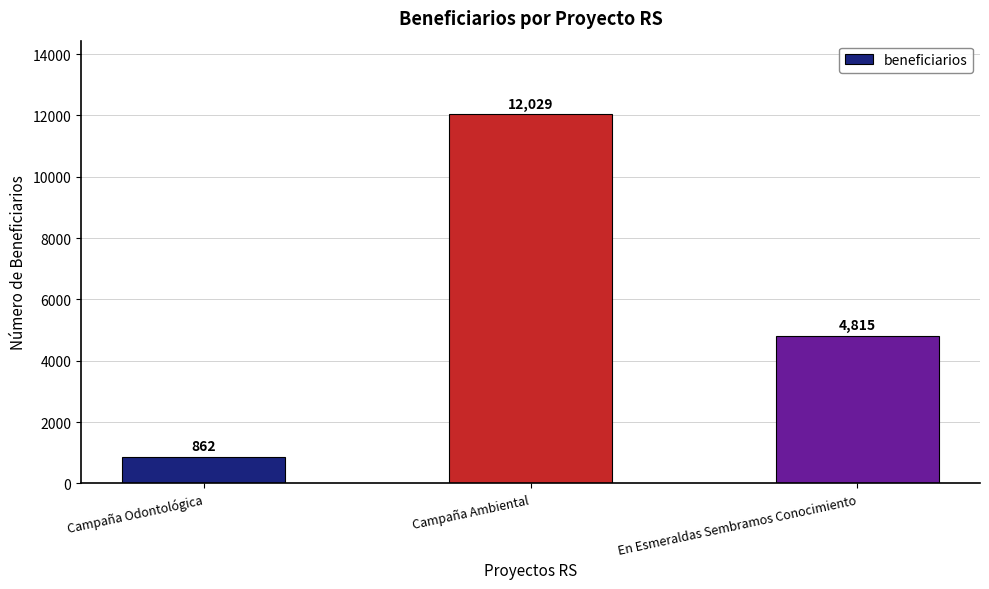

At which label does the data first exceed 4815?

Campaña Ambiental